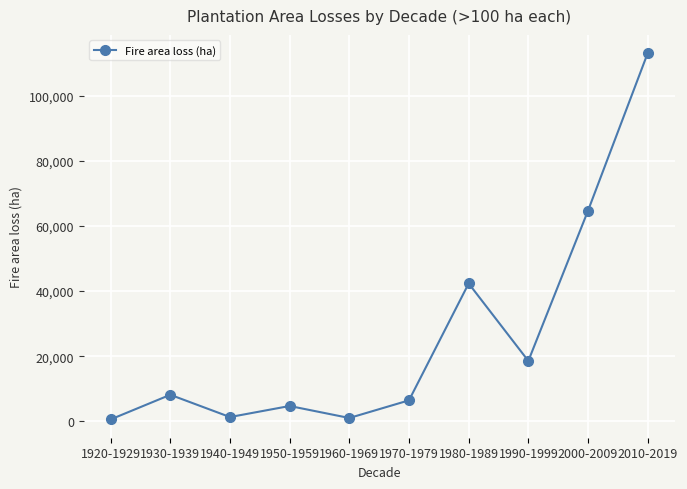

What is the label of the 10th point from the right?

1920-1929